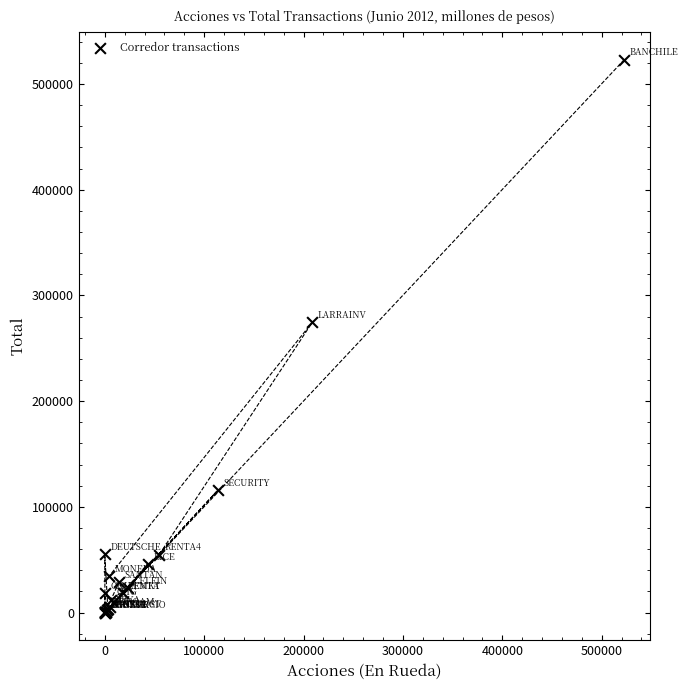

What Y value in the scatter plot is closest to 261542?

274595.5